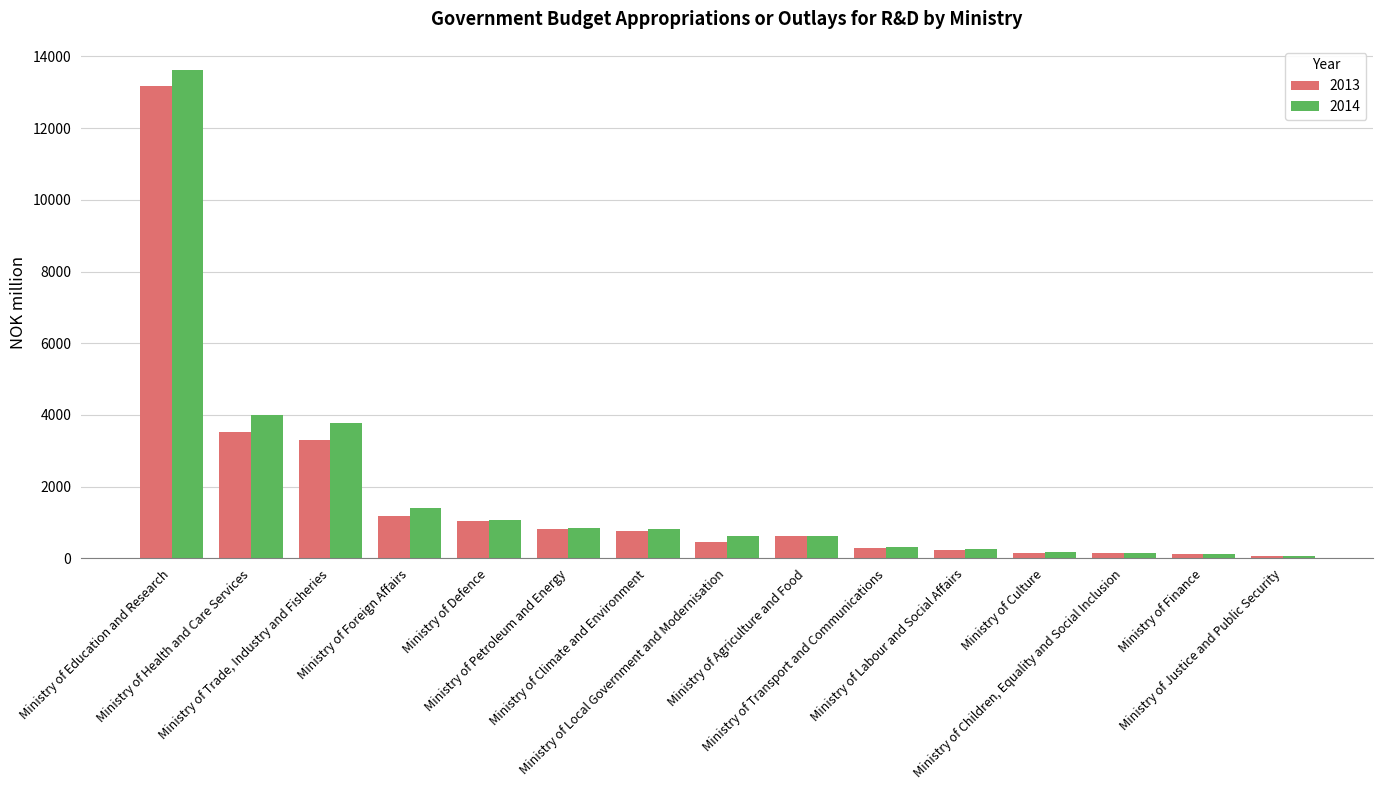

At which label is 2014 closest to 6844?

Ministry of Health and Care Services